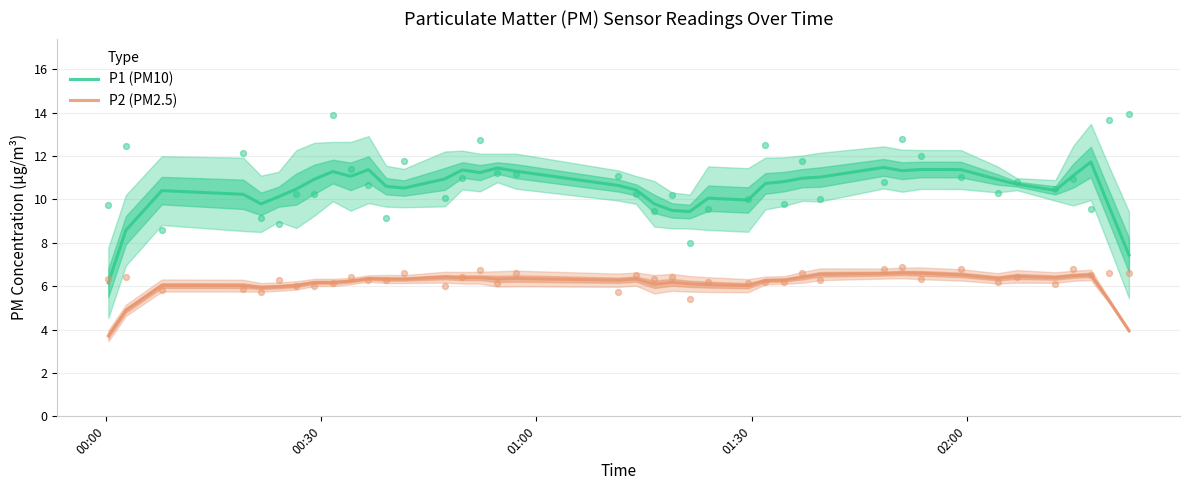

What are all the series names shown in the legend?

P1 (PM10), P2 (PM2.5)